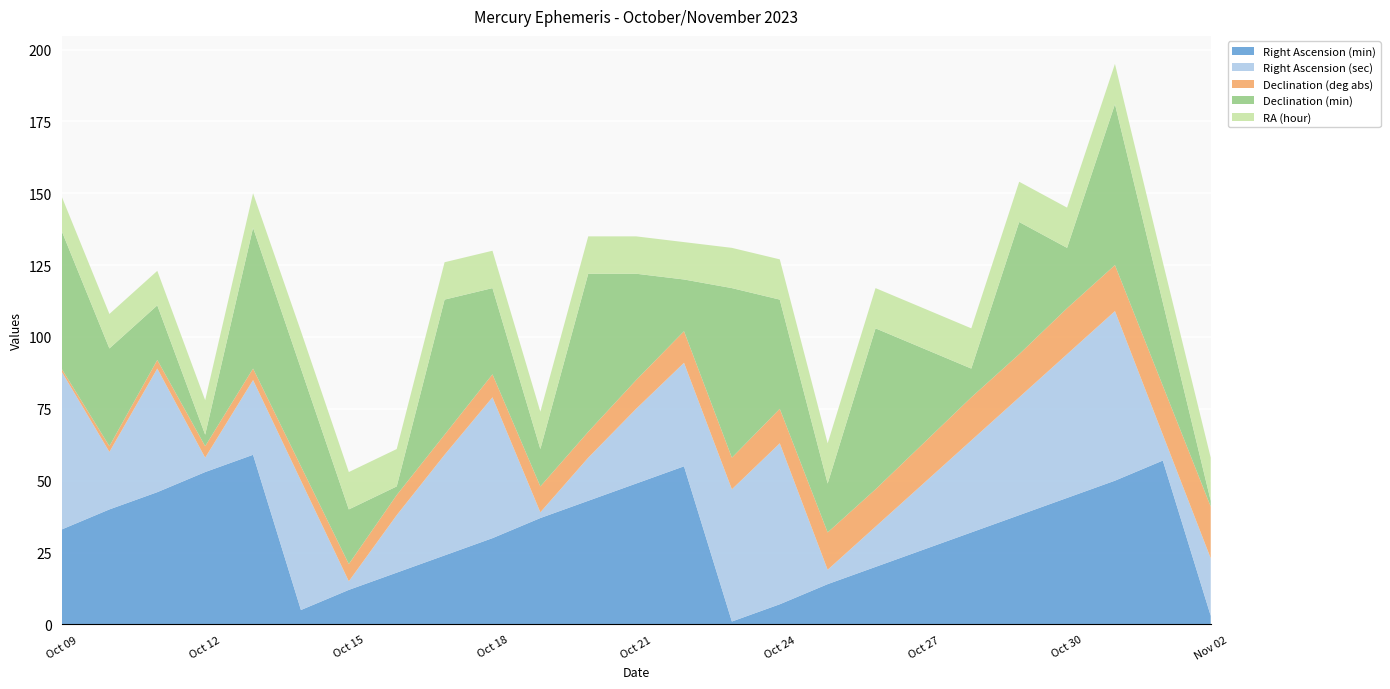

Reading left to right, list all the values displayed in this chart.

Right Ascension (min): 33	40	46	53	59	5	12	18	24	30	37	43	49	55	1	7	14	20	26	32	38	44	50	57	3
Right Ascension (sec): 55	20	43	5	26	45	3	20	35	49	2	15	26	36	46	56	5	14	23	32	41	50	59	9	20
Declination (deg abs): 1	2	3	4	4	5	6	7	7	8	9	9	10	11	11	12	13	13	14	15	15	16	16	17	18
Declination (min): 48	34	19	4	49	34	19	3	47	30	13	55	37	18	59	38	17	56	33	10	46	21	56	29	2
RA (hour): 12	12	12	12	12	13	13	13	13	13	13	13	13	13	14	14	14	14	14	14	14	14	14	14	15